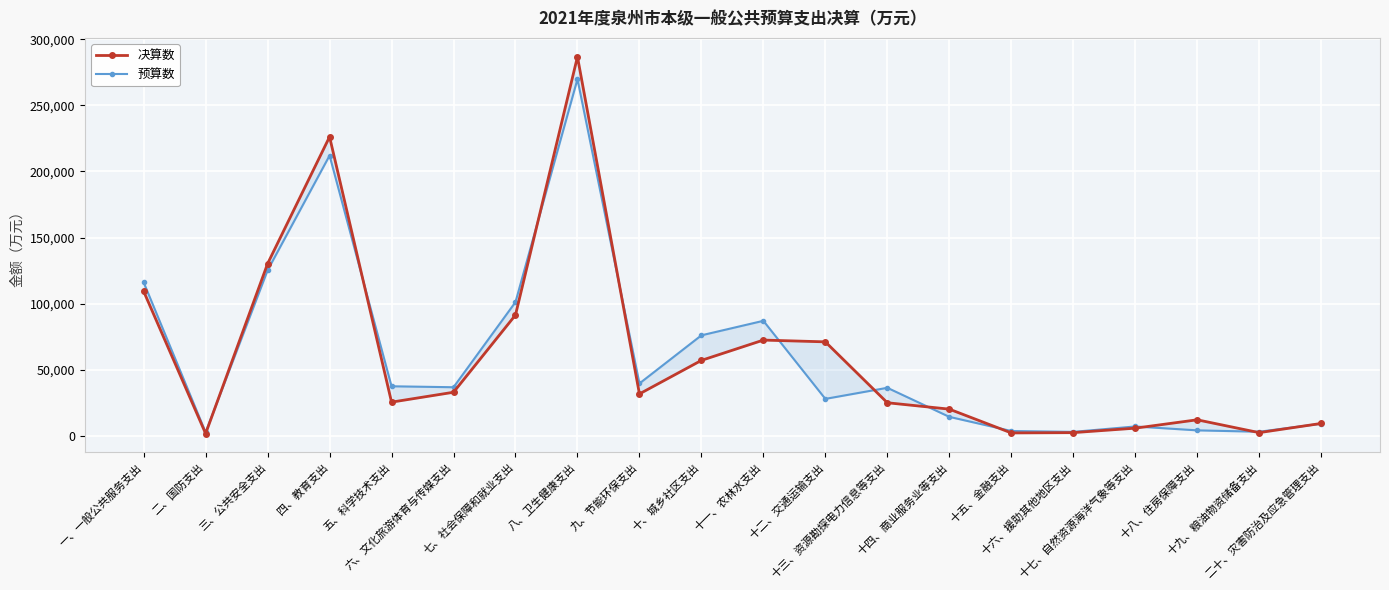

How many lines are shown in the chart?

2